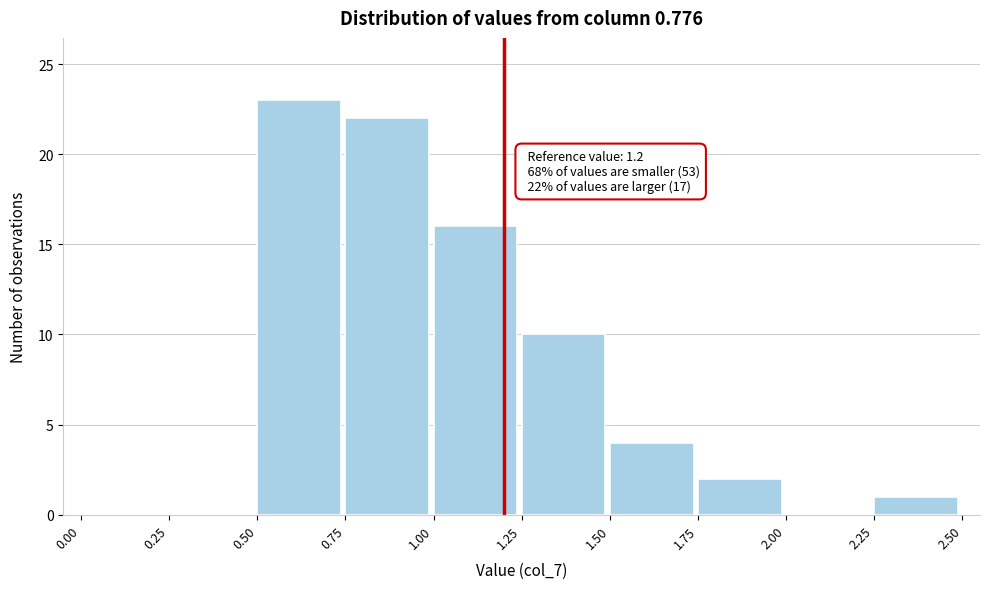

Which range on the x-axis has the tallest bar?

0.50 to 0.75